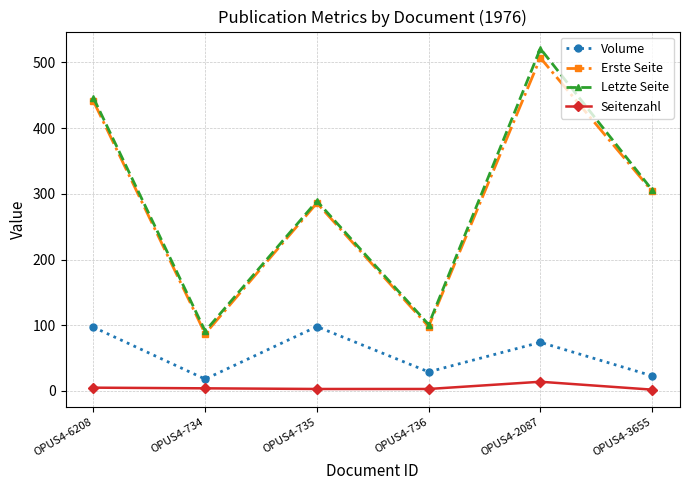

How many values in the Erste Seite series are below 304?

3